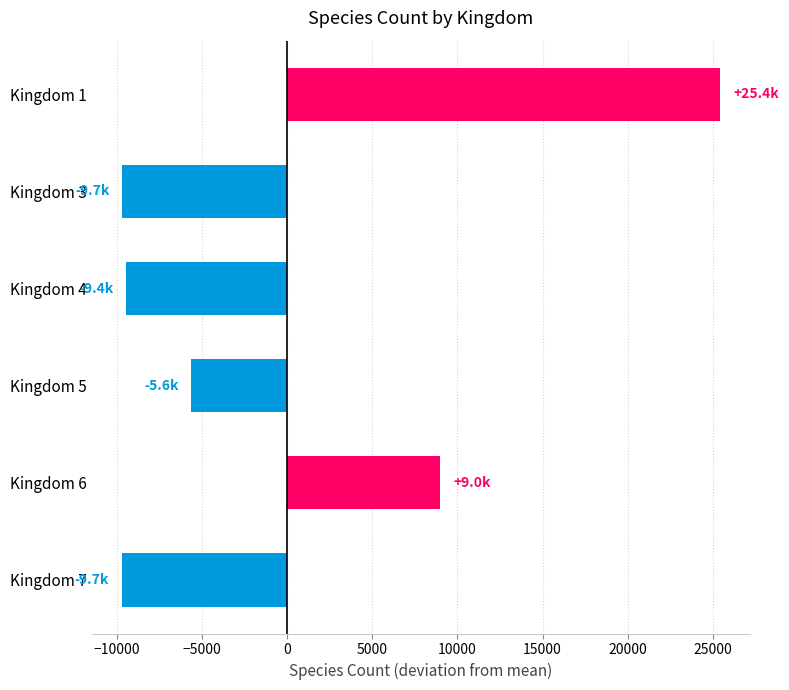

What is the change in value from Kingdom 1 to Kingdom 4?

-34865.0